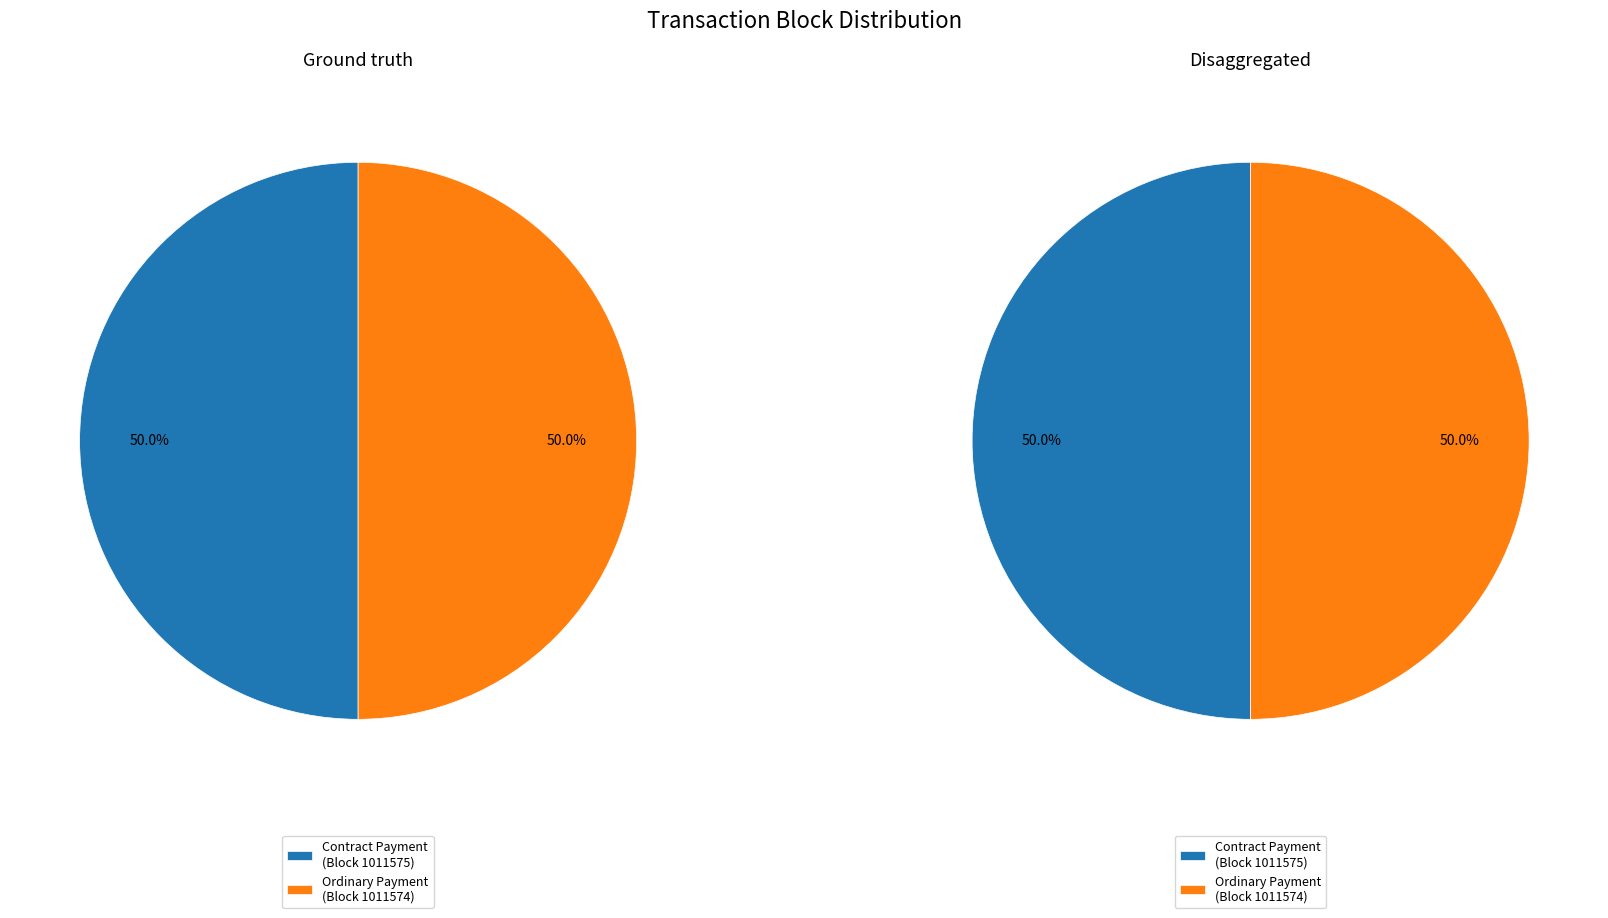

What is the majority slice?

Ordinary Payment (1011574)